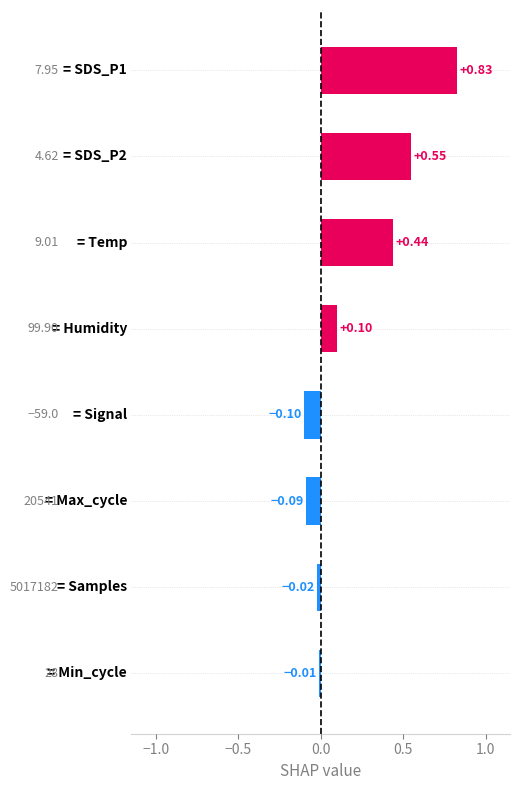

What is the difference between the maximum and minimum values?

0.9